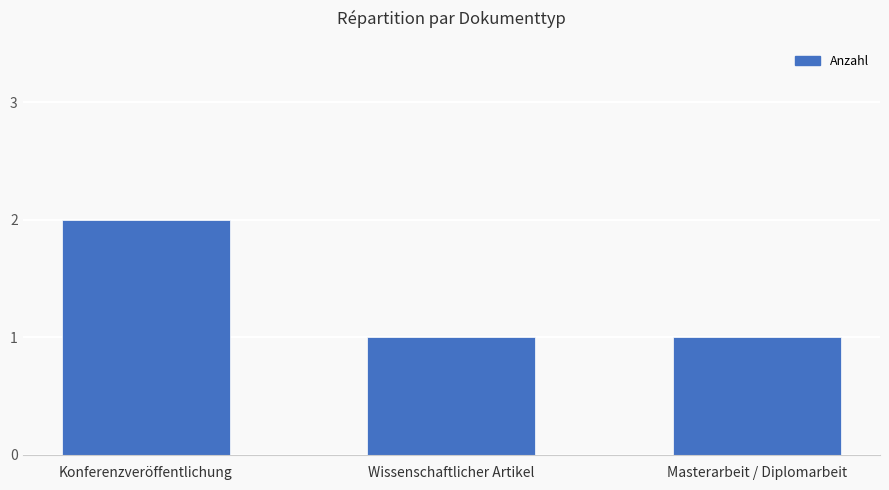

What is the difference between the values at Konferenzveröffentlichung and Masterarbeit / Diplomarbeit?

1